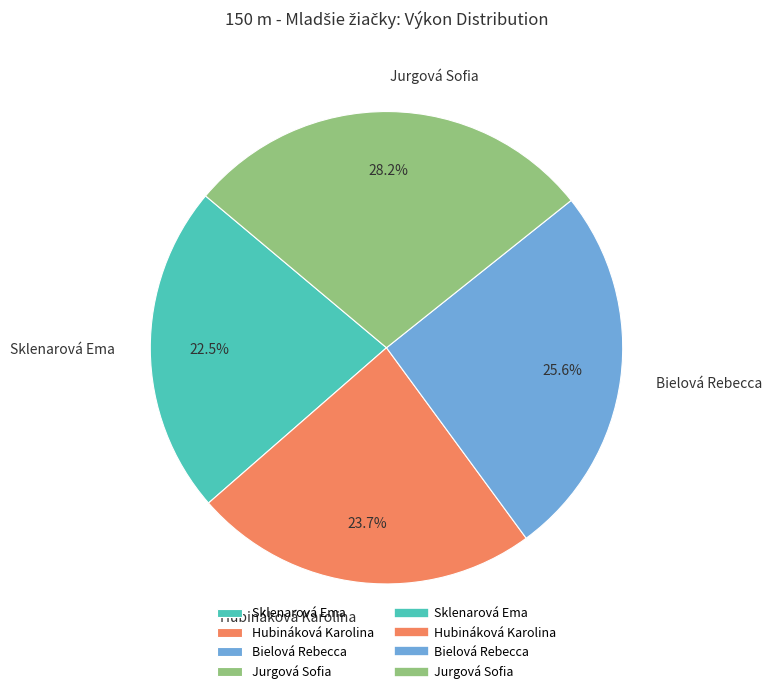

What percentage is NOT represented by Bielová Rebecca?

74.4%